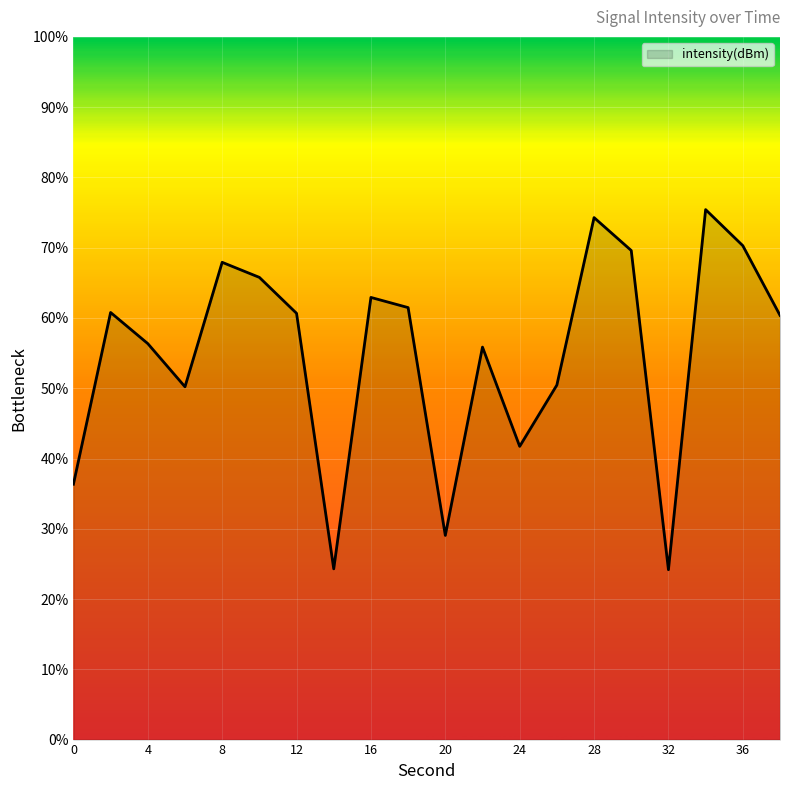

What is the difference between the maximum and minimum values?

51.3